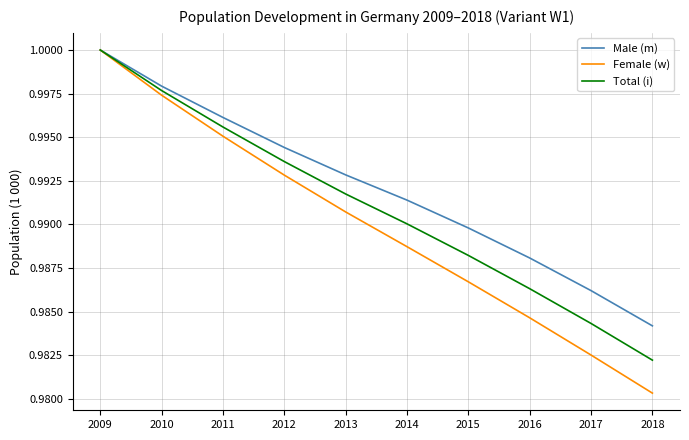

Which series changed the most between 2012 and 2017?

Female (w)